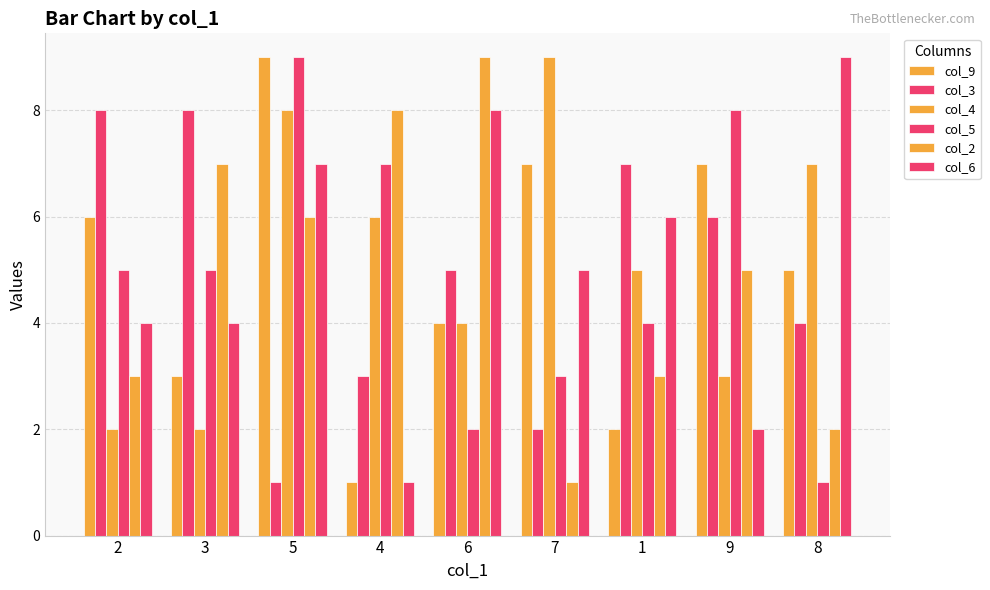

Reading left to right, list all the values displayed in this chart.

col_9: 2=6	3=3	5=9	4=1	6=4	7=7	1=2	9=7	8=5
col_3: 2=8	3=8	5=1	4=3	6=5	7=2	1=7	9=6	8=4
col_4: 2=2	3=2	5=8	4=6	6=4	7=9	1=5	9=3	8=7
col_5: 2=5	3=5	5=9	4=7	6=2	7=3	1=4	9=8	8=1
col_2: 2=3	3=7	5=6	4=8	6=9	7=1	1=3	9=5	8=2
col_6: 2=4	3=4	5=7	4=1	6=8	7=5	1=6	9=2	8=9